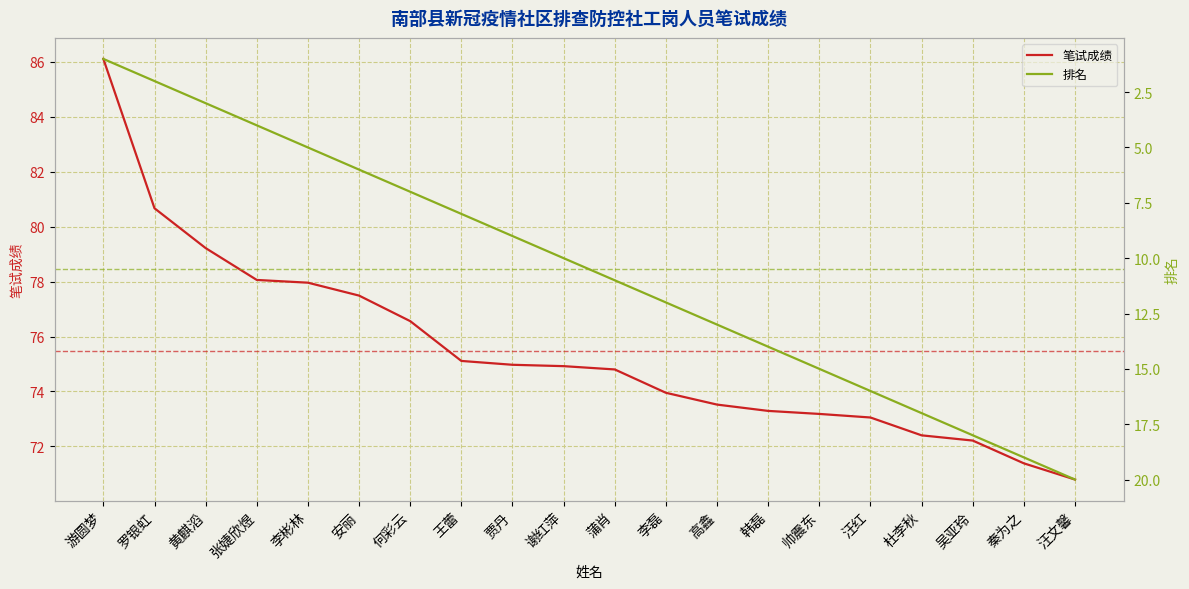

What is the difference between the maximum and second lowest values in the 笔试成绩 series?

14.7